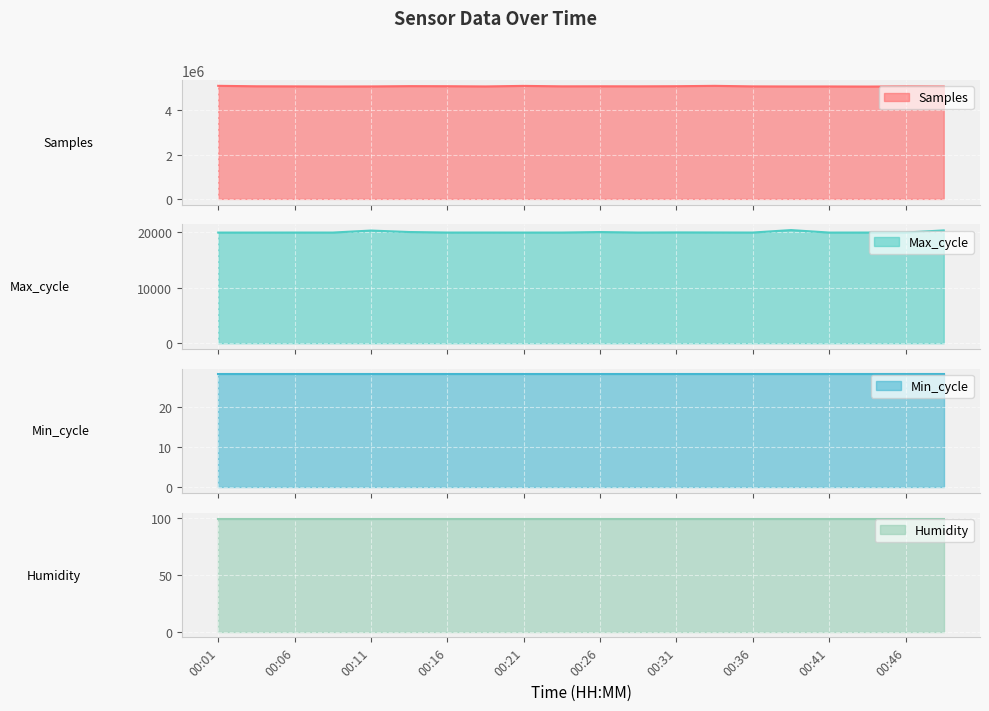

What is the value of the Samples point at the 20th from the left?

5078598